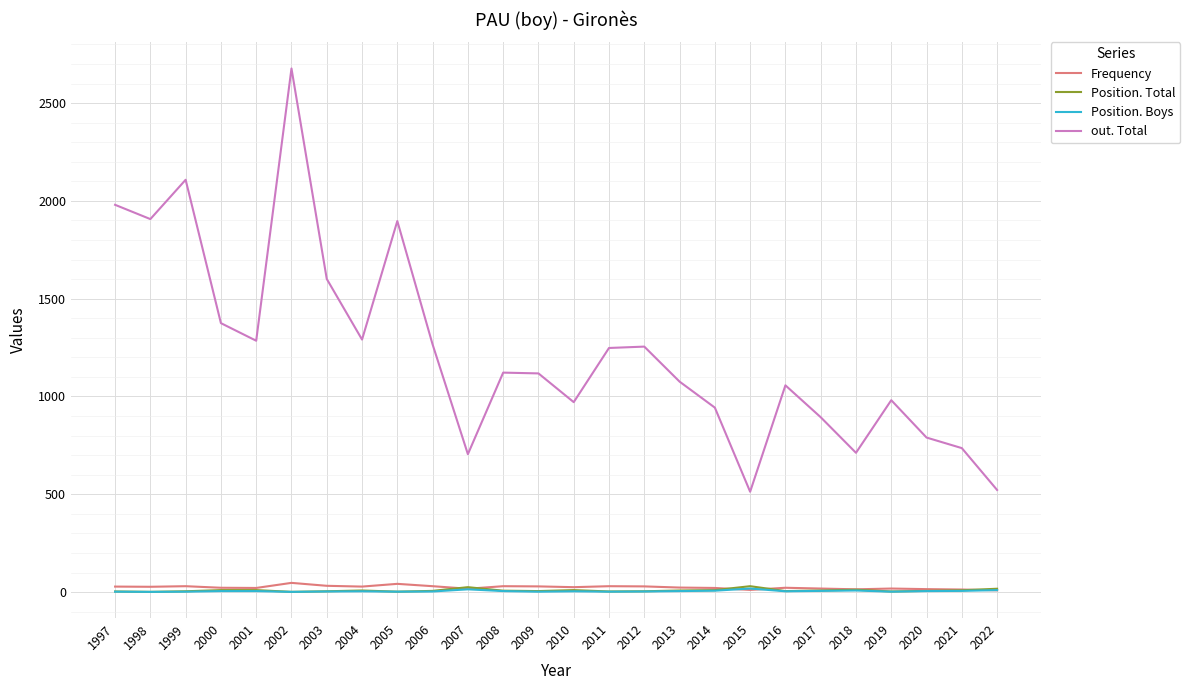

What are all the series names shown in the legend?

Frequency, Position. Total, Position. Boys, out. Total